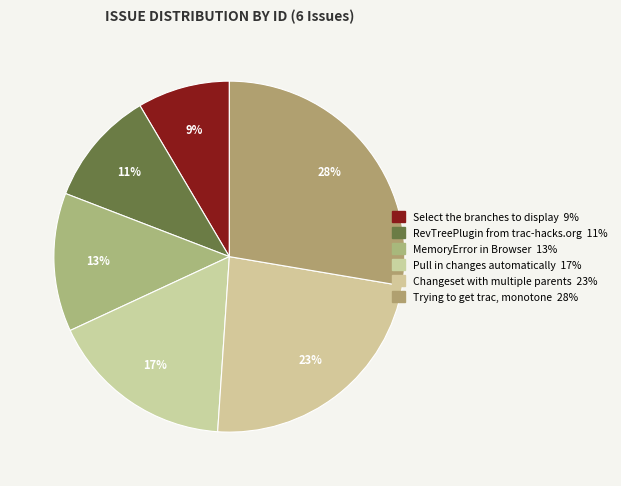

How many slices are in this pie chart?

6